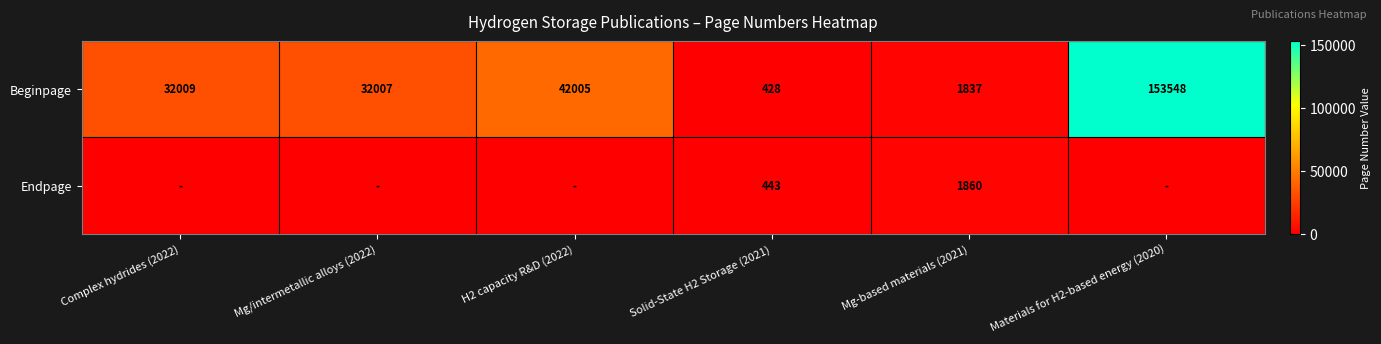

What is the spread (max minus min) of values at Mg-based materials (2021)?

23